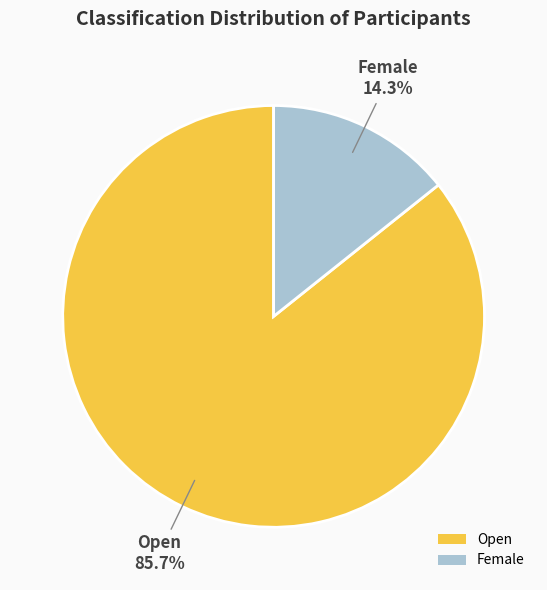

Which slice is the largest?

Open